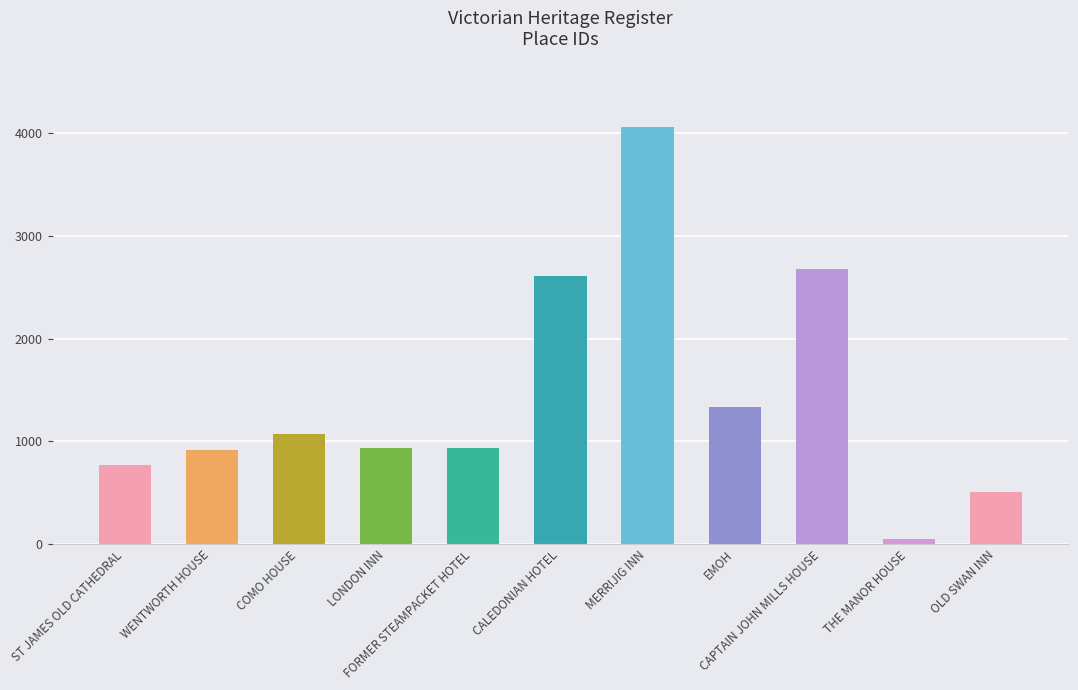

What is the sum of the values at THE MANOR HOUSE and CALEDONIAN HOTEL?

2657